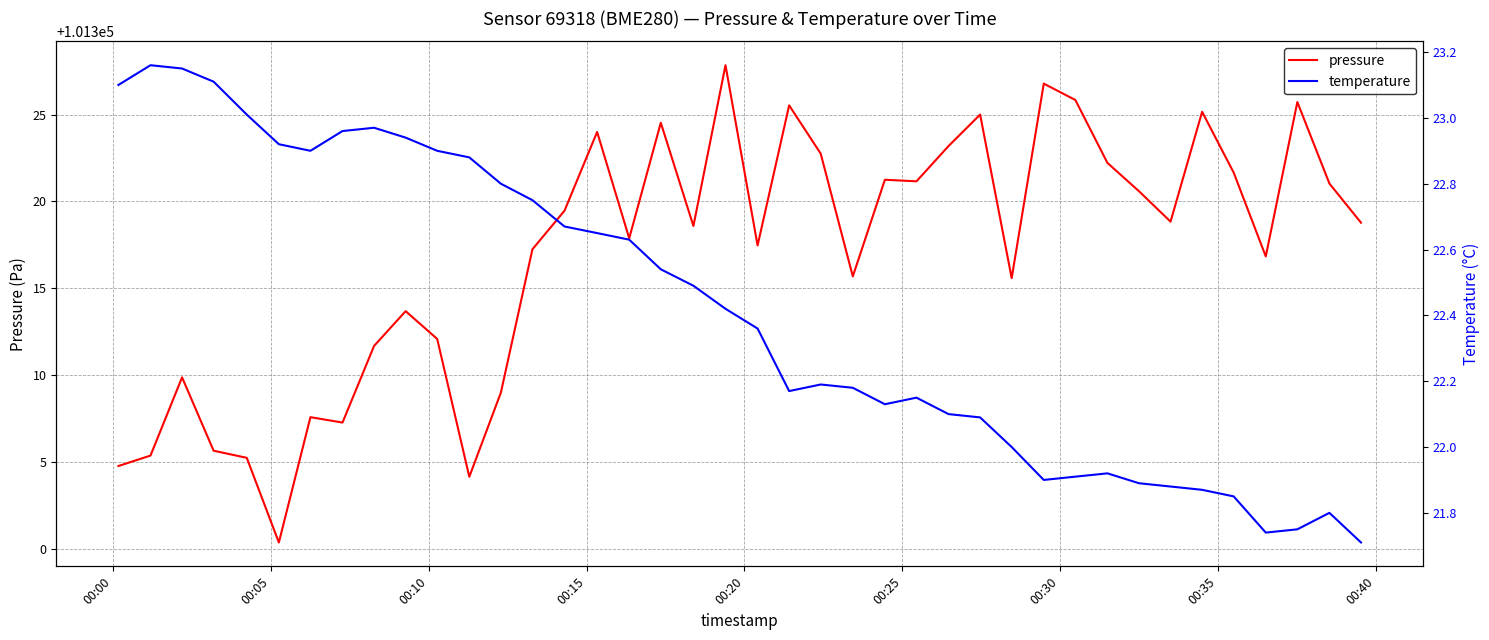

True or false: pressure and temperature cross at least once.

False